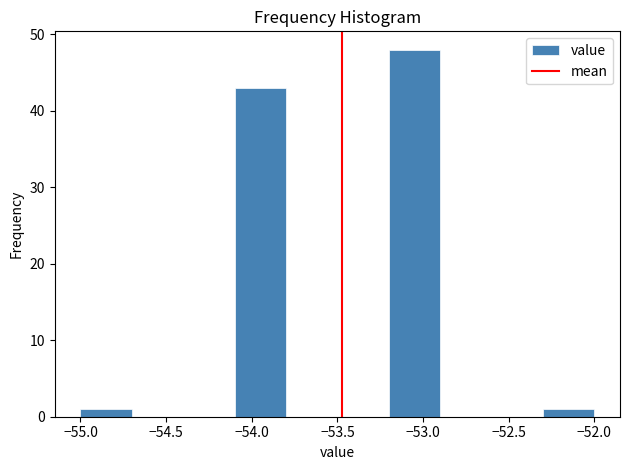

What is the height of the bar covering -54.1 to -53.8 on the x-axis? The values are not printed on the chart, so give them approximately, as read against the axis.

43